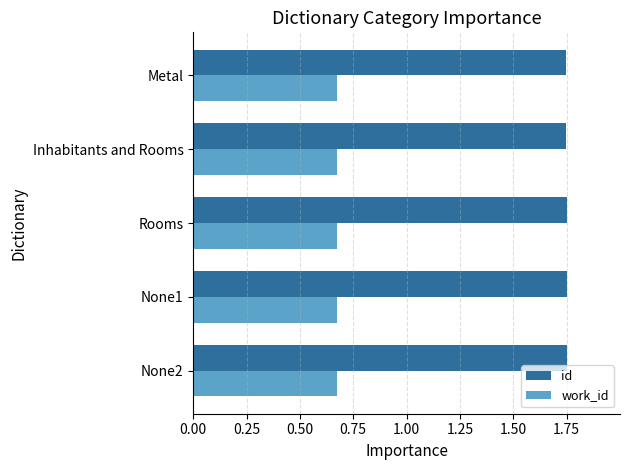

What is the sum of the work_id values at None1 and Inhabitants and Rooms?

1.3